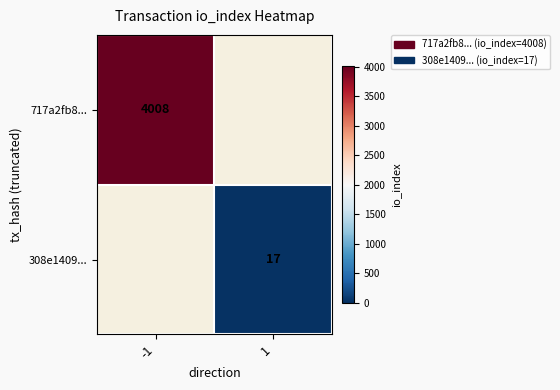

Is the value of 308e1409... at 1 greater than the value of 717a2fb8... at -1?

No